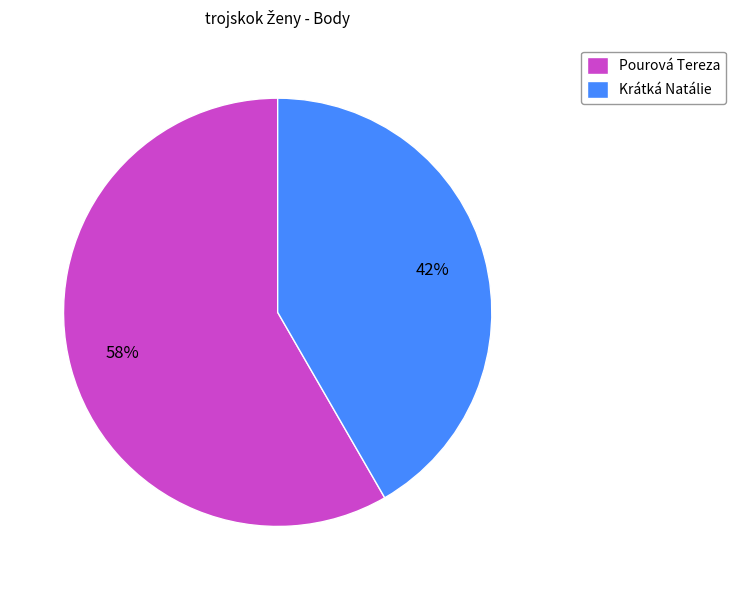

How many slices are in this pie chart?

2